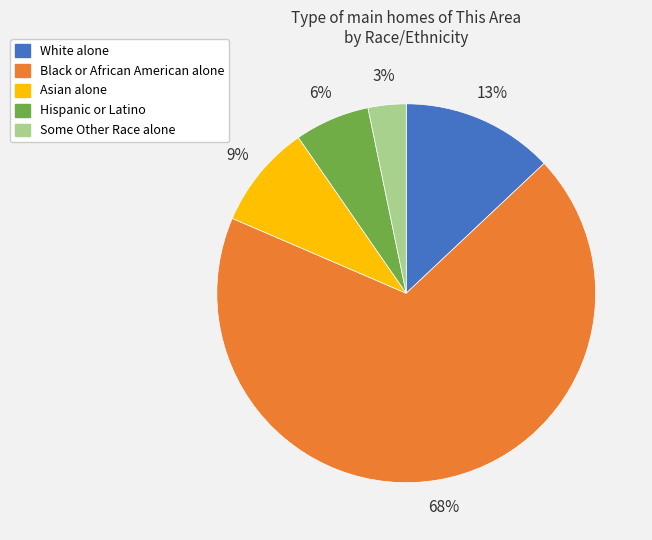

What percentage is the Hispanic or Latino slice, to the nearest percent?

6%